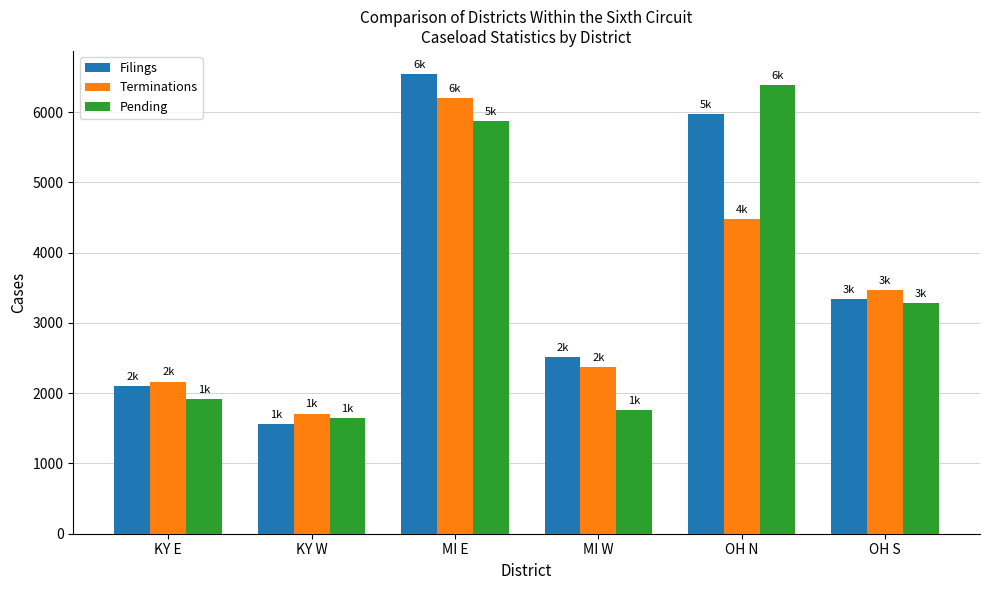

What position from the right is KY E?

6